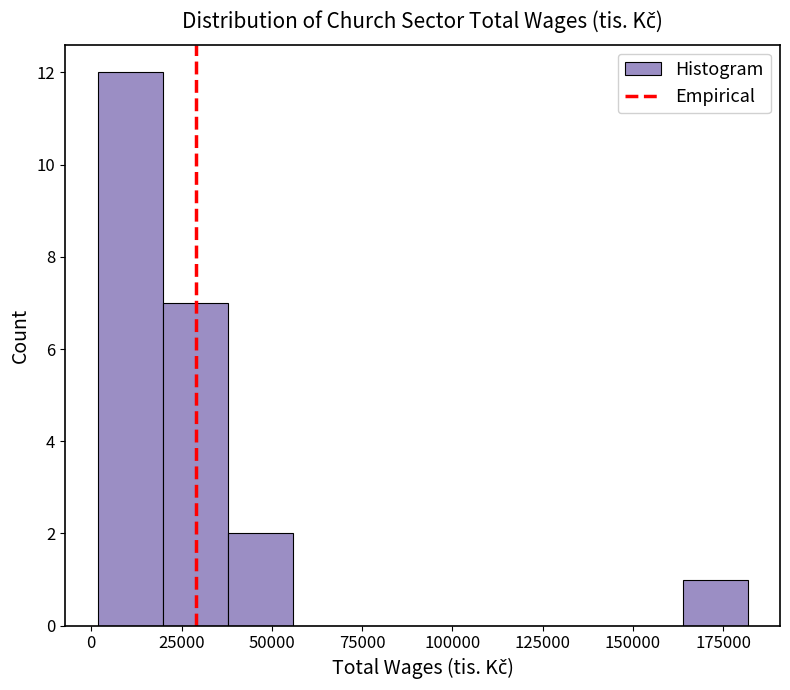

Around what value on the x-axis is the tallest bar? Give the approximate position of its centre, as read against the axis.

10000